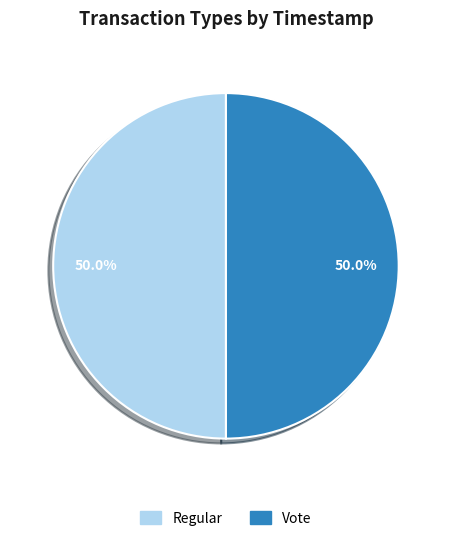

Approximately how many times larger is the value at Vote compared to Regular?

1.0